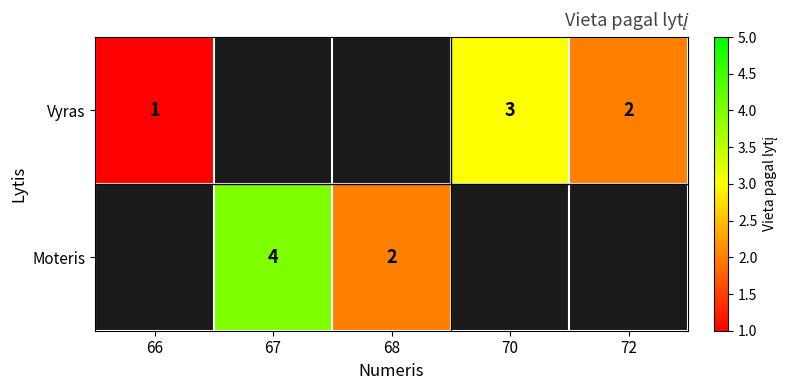

Is it true that Vyras equals 0.9 at 72?

False